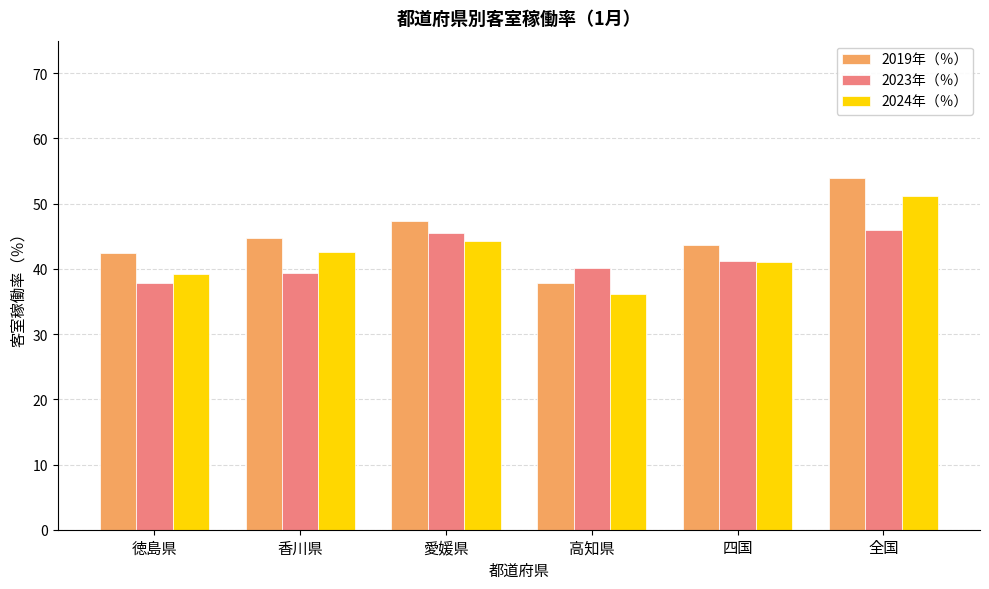

Is it true that 2023年（％） equals 45.5 at 愛媛県?

True